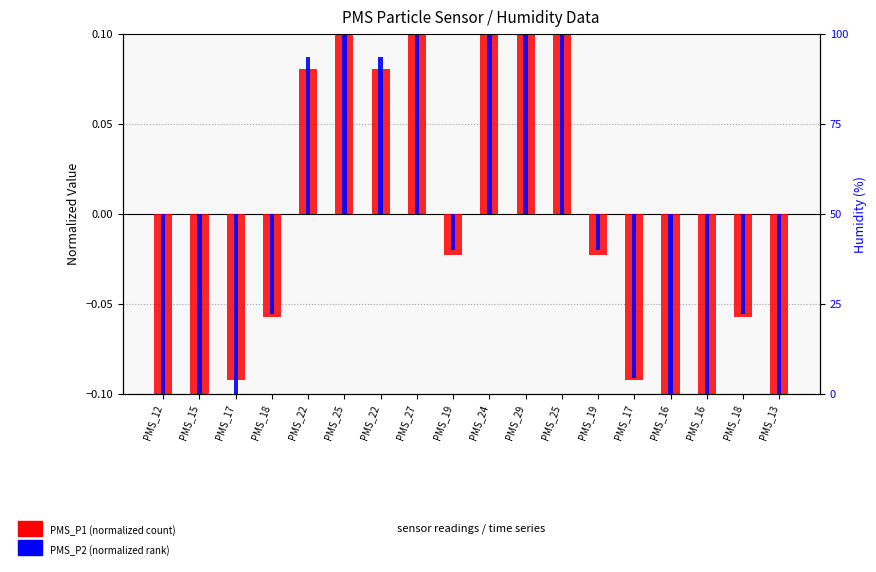

The PMS_P2 (normalized) series shows -0.1 at PMS_15. True or false?

False